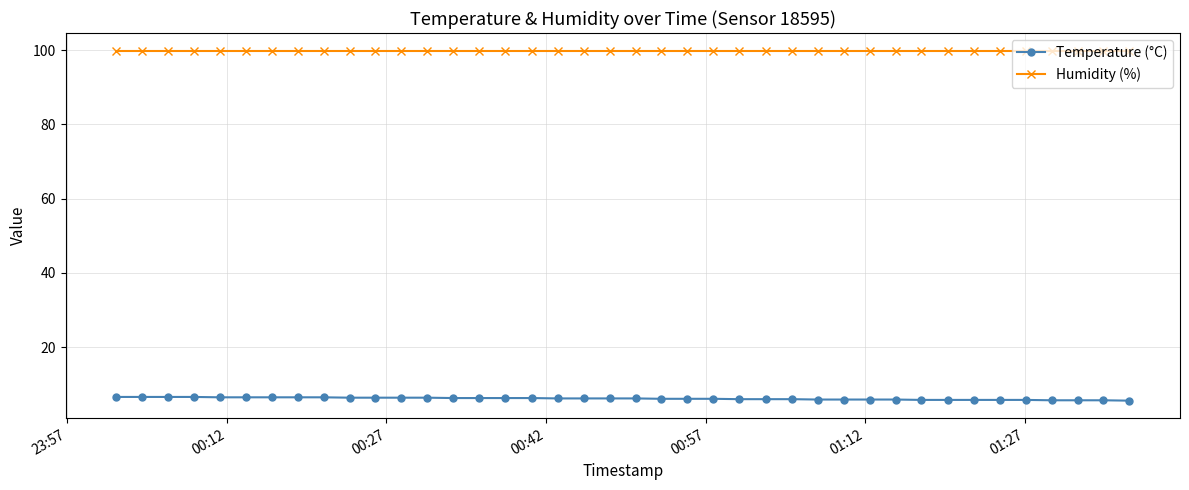

What is the maximum value shown in the chart?

99.9